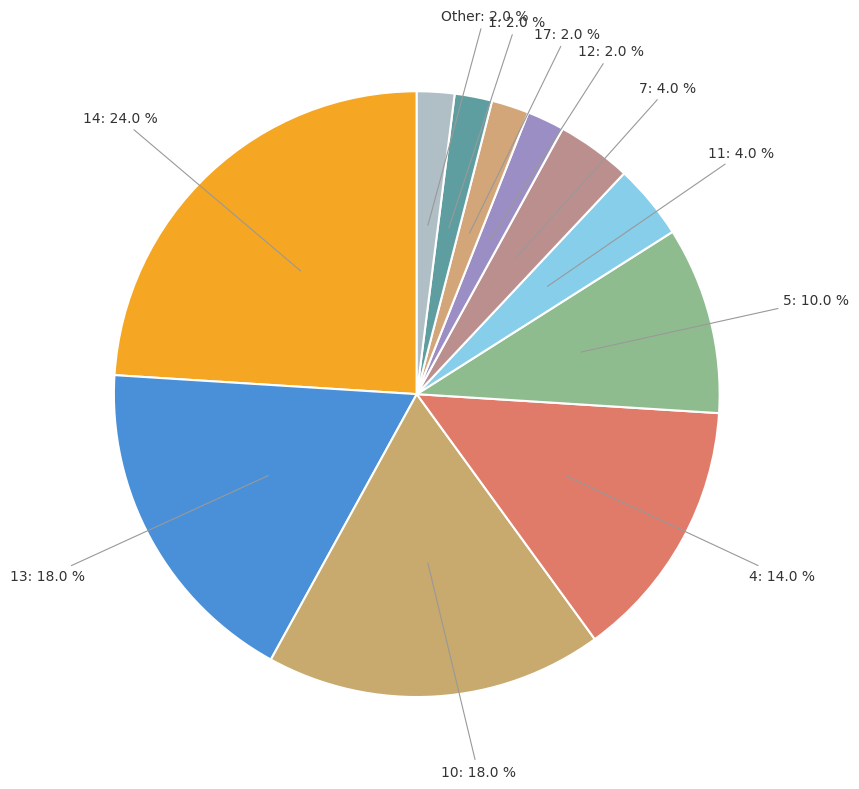

What is the ratio of the value at 1 to the value at 7?

0.5